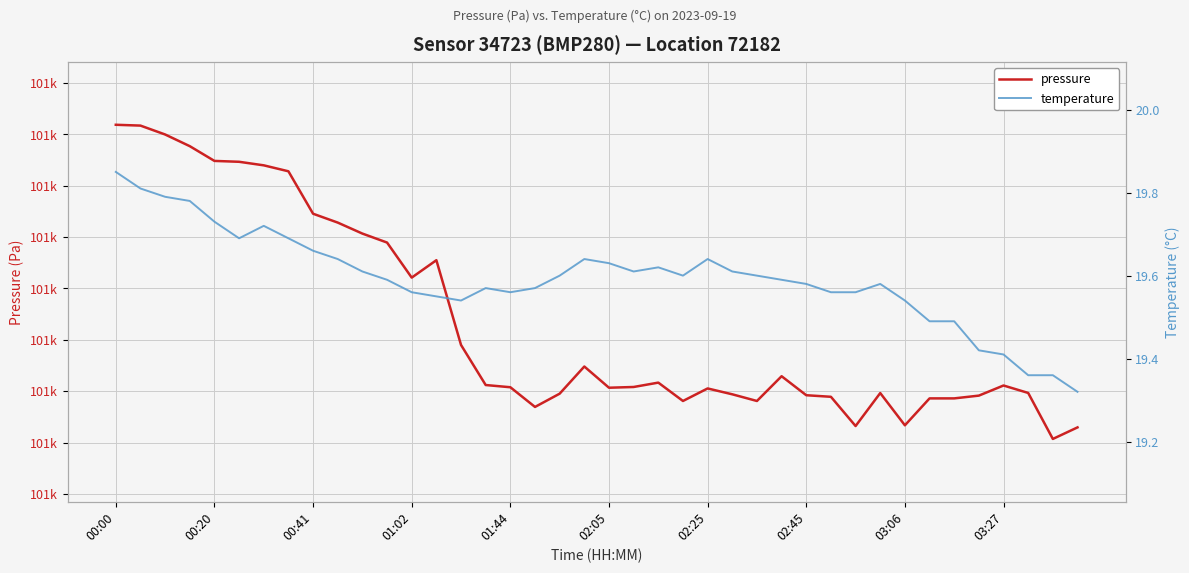

Which series has the widest spread of values?

pressure